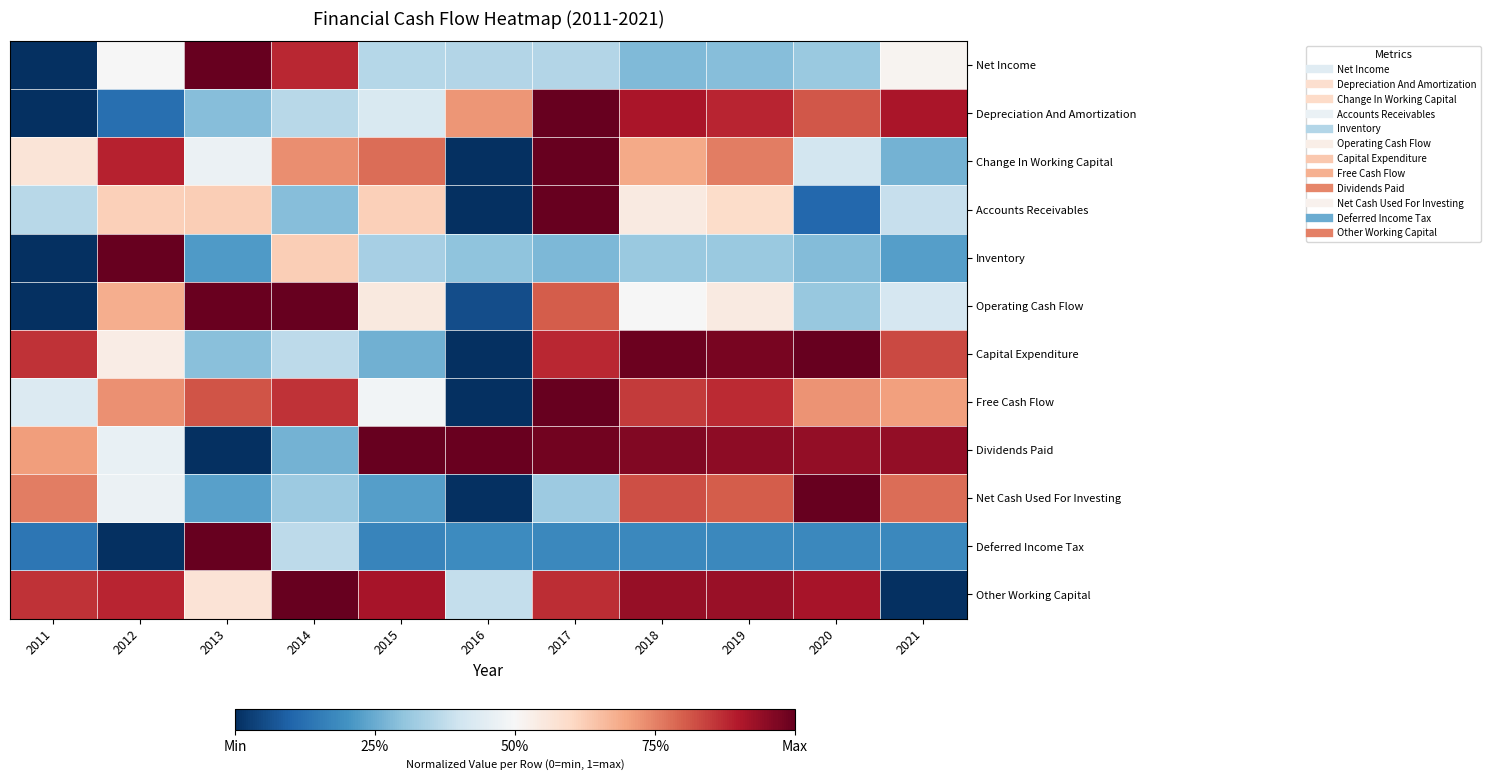

Which series changed the most between 2013 and 2017?

Dividends Paid